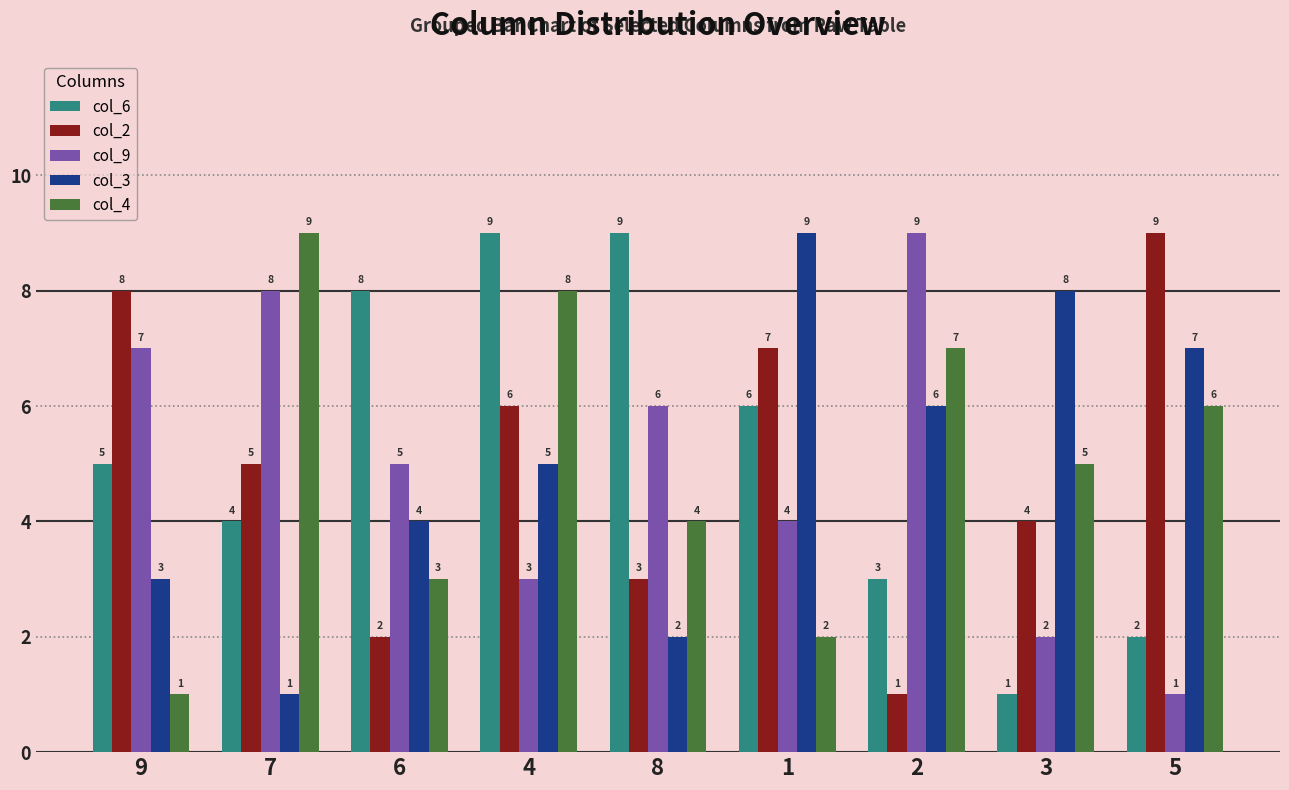

What is the difference between the maximum and minimum values in the col_9 series?

8